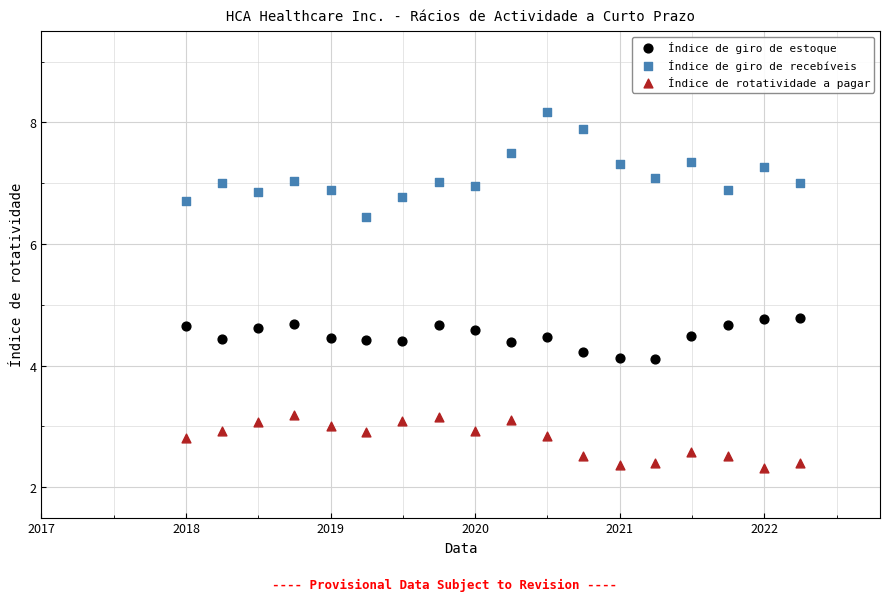

Which series reaches the maximum Y coordinate?

Índice de giro de recebíveis